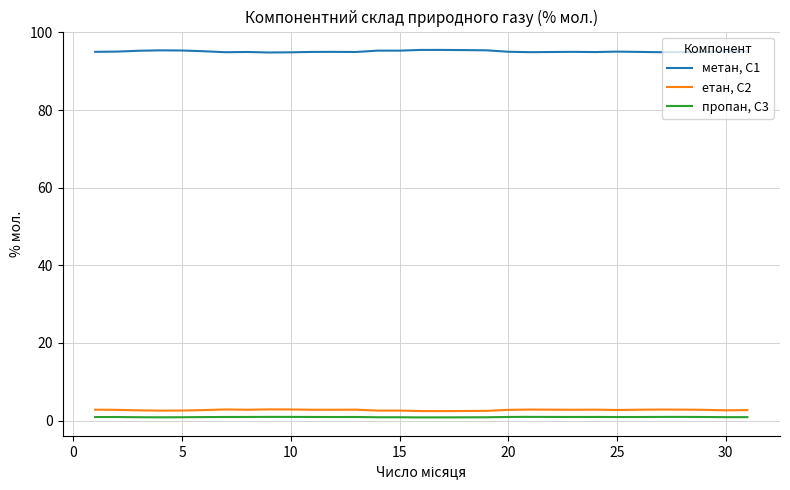

What is the difference between the maximum and minimum values in the пропан, С3 series?

0.1